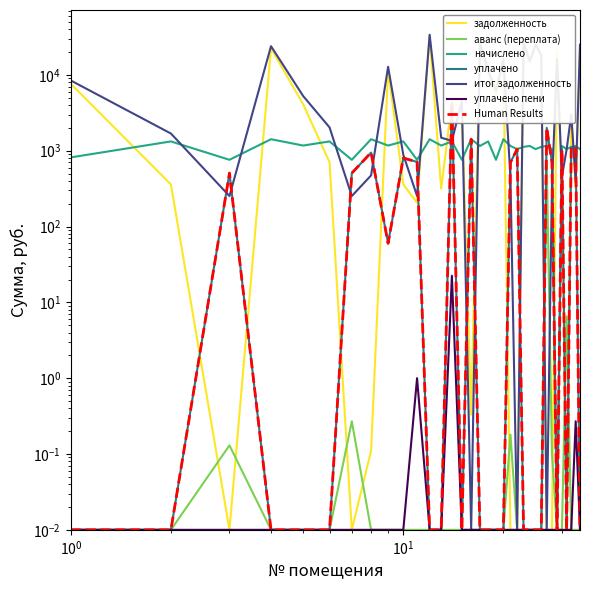

True or false: итог задолженность and уплачено пени cross at least once.

False